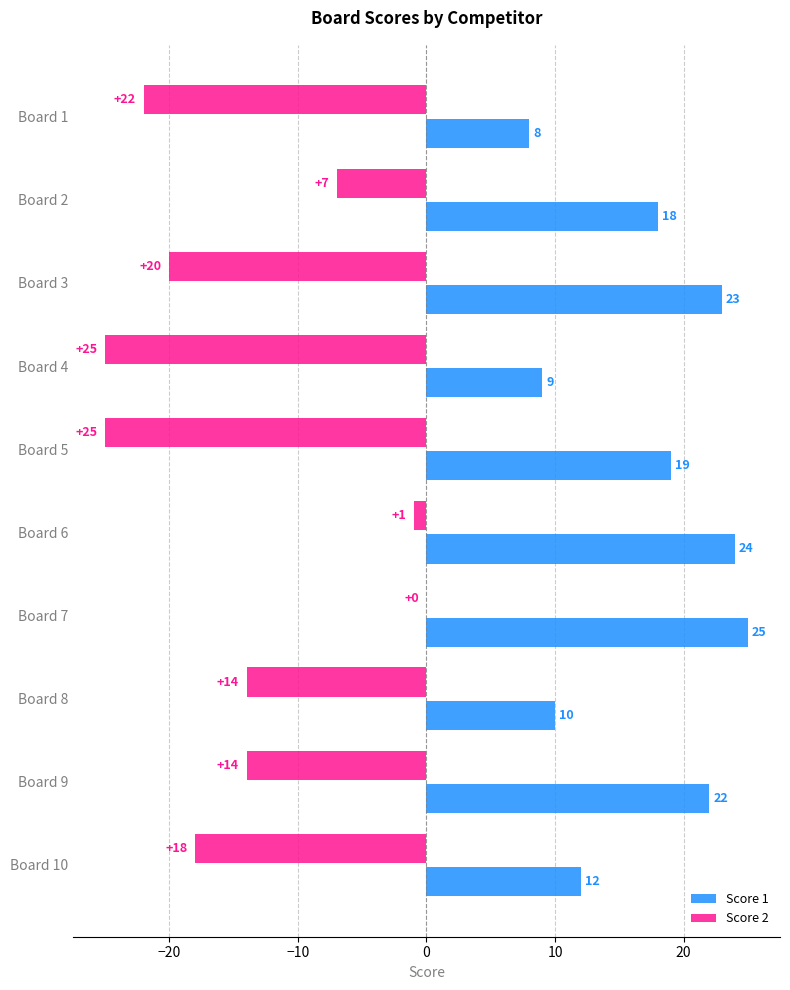

At which category is the sum across all series the highest?

Board 7